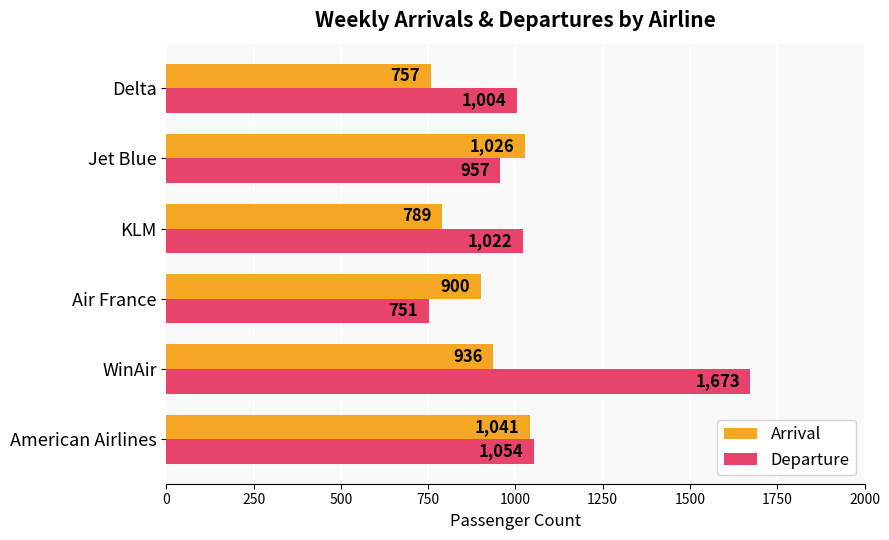

What is the total value across all series at Delta?

1761